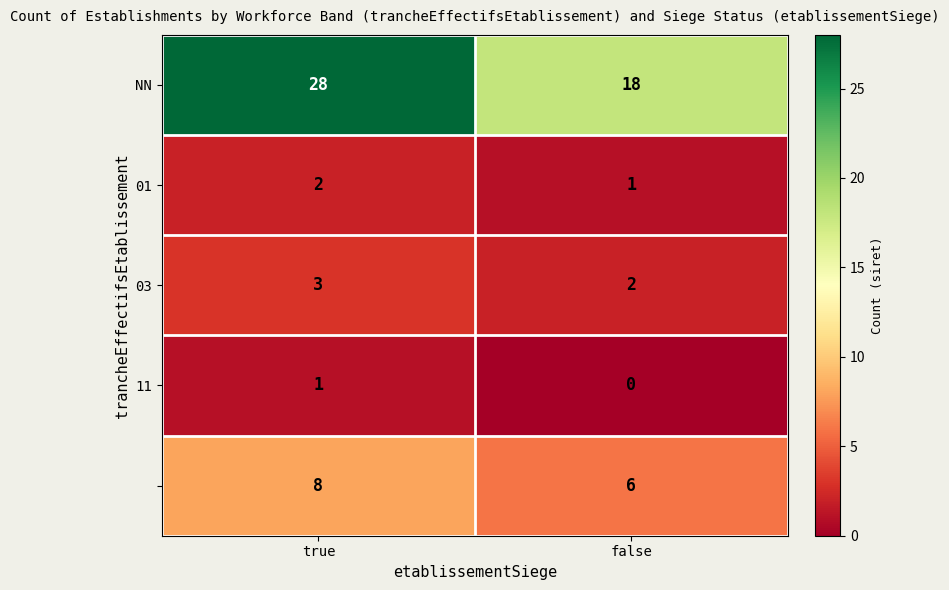

At which category does the chart reach its peak across all series?

true